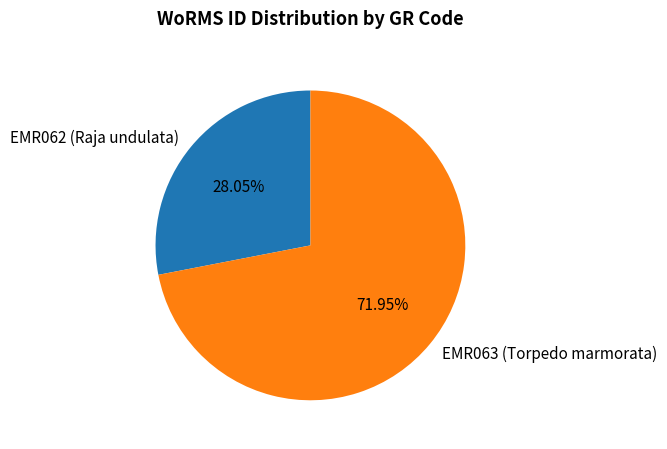

How many slices are in this pie chart?

2